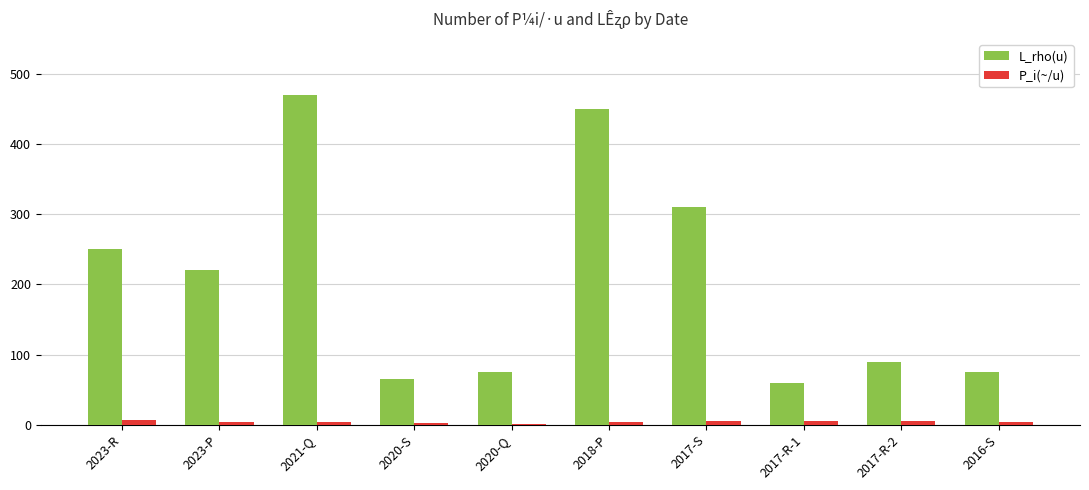

At which label does P_i(~/u) first exceed 4?

2023-R